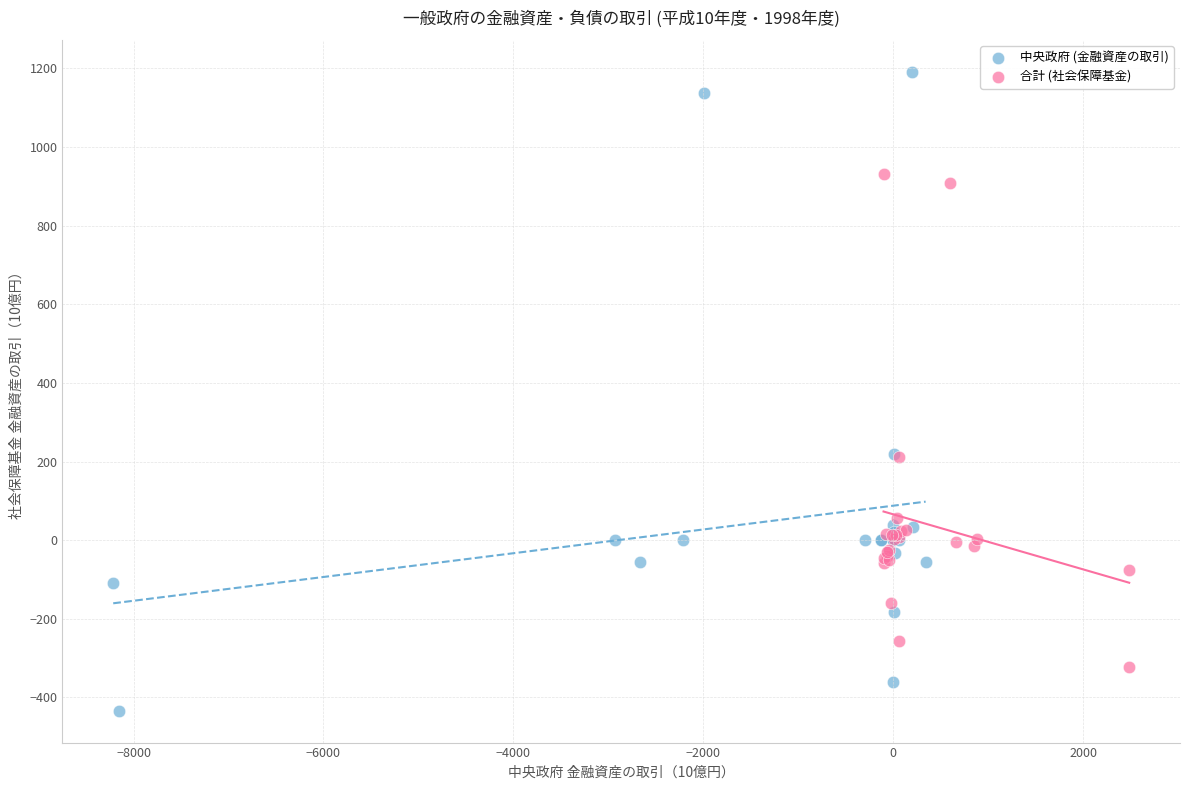

Which series has the largest Y range (max minus min)?

中央政府 (金融資産の取引)